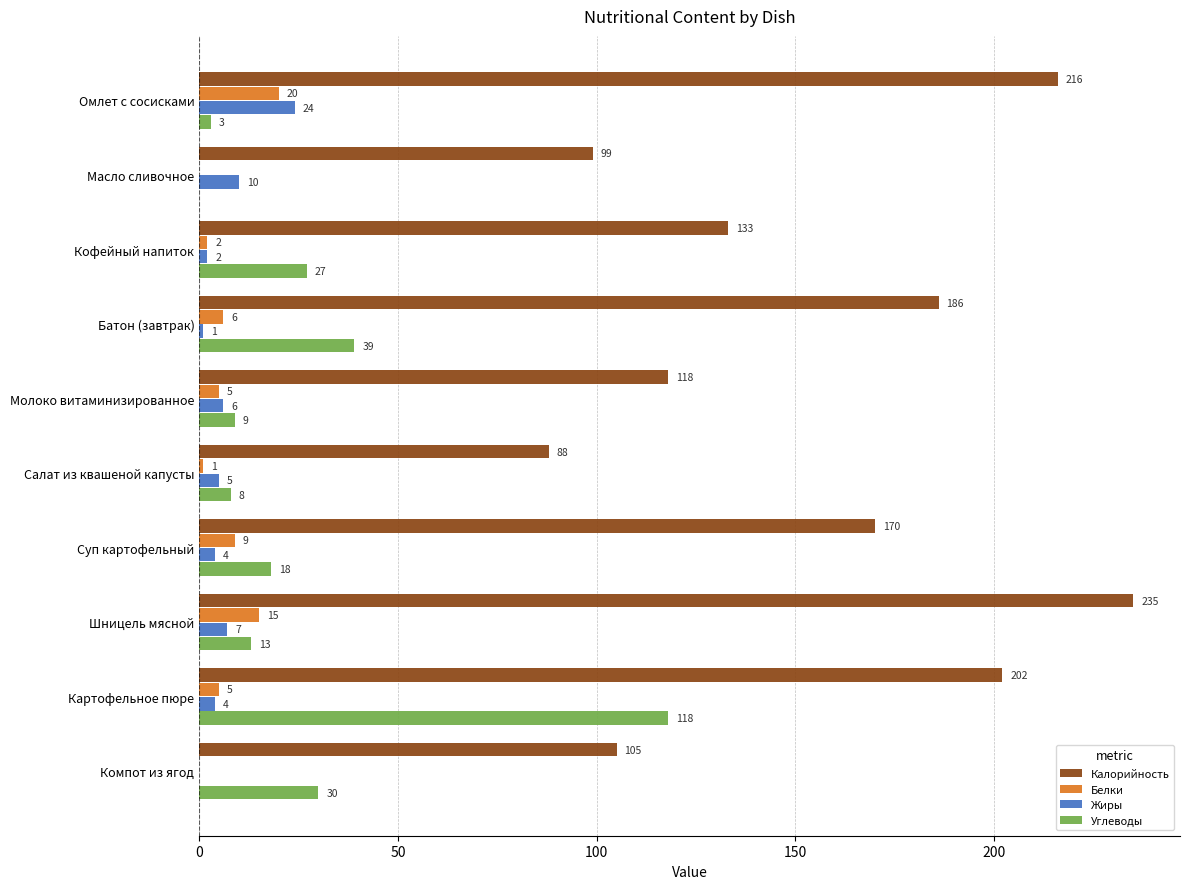

How many categories are shown in the chart?

10